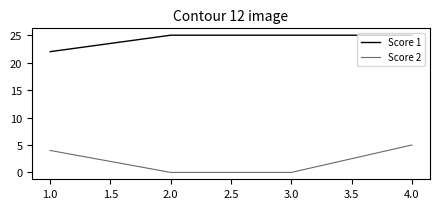

At which category is the sum across all series the highest?

4.0